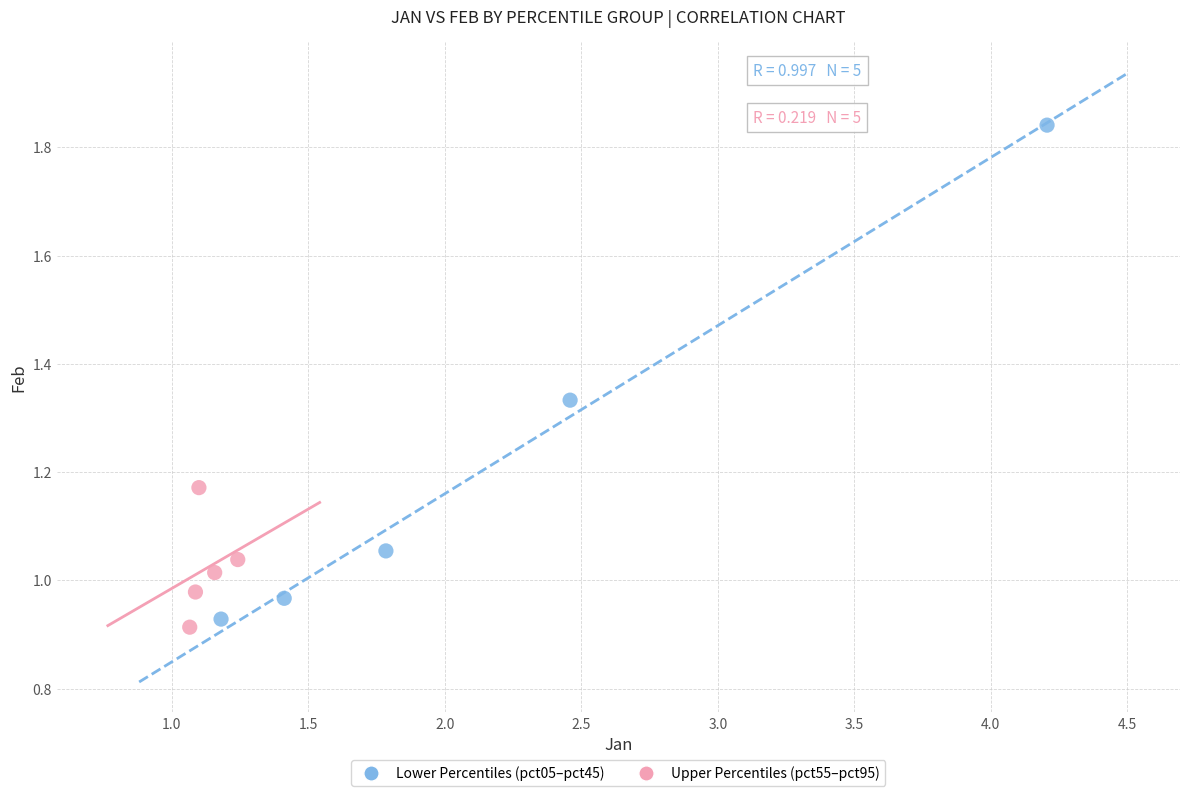

Which series has the largest Y range (max minus min)?

Lower Percentiles (pct05–pct45)